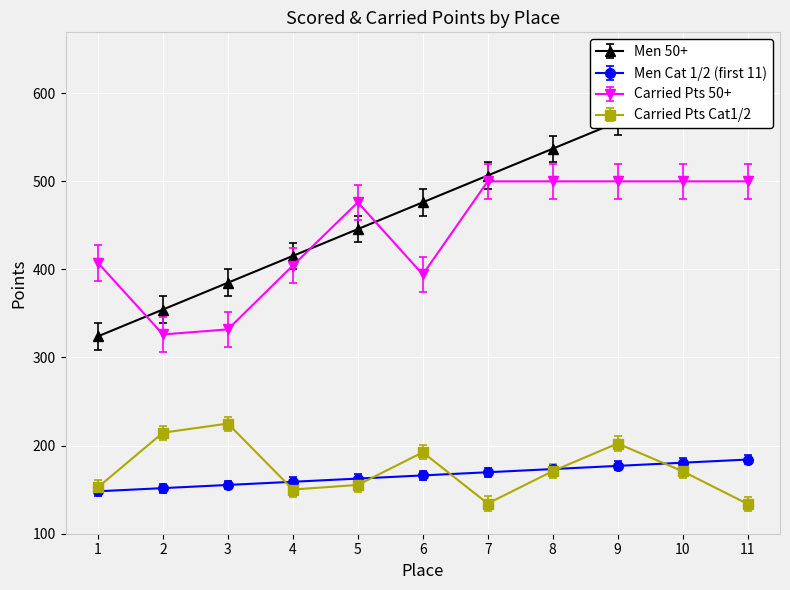

What is the difference between the second highest and second lowest values in the Men 50+ series?

243.5